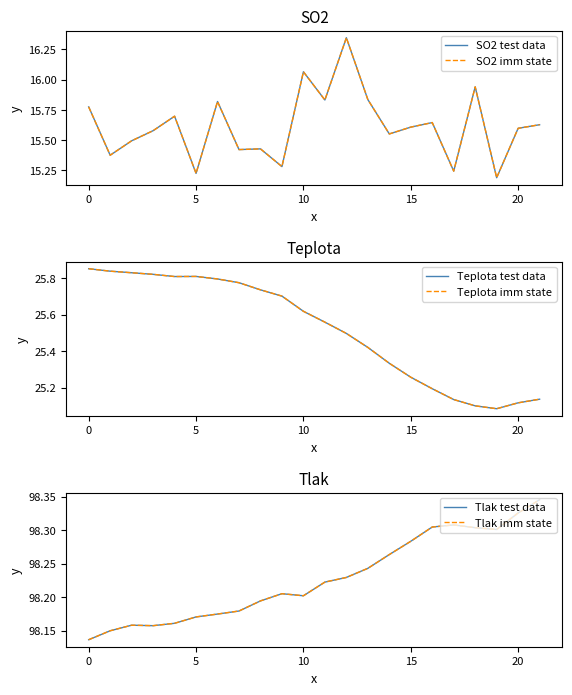

Which has a higher value, 20 or 5?

5